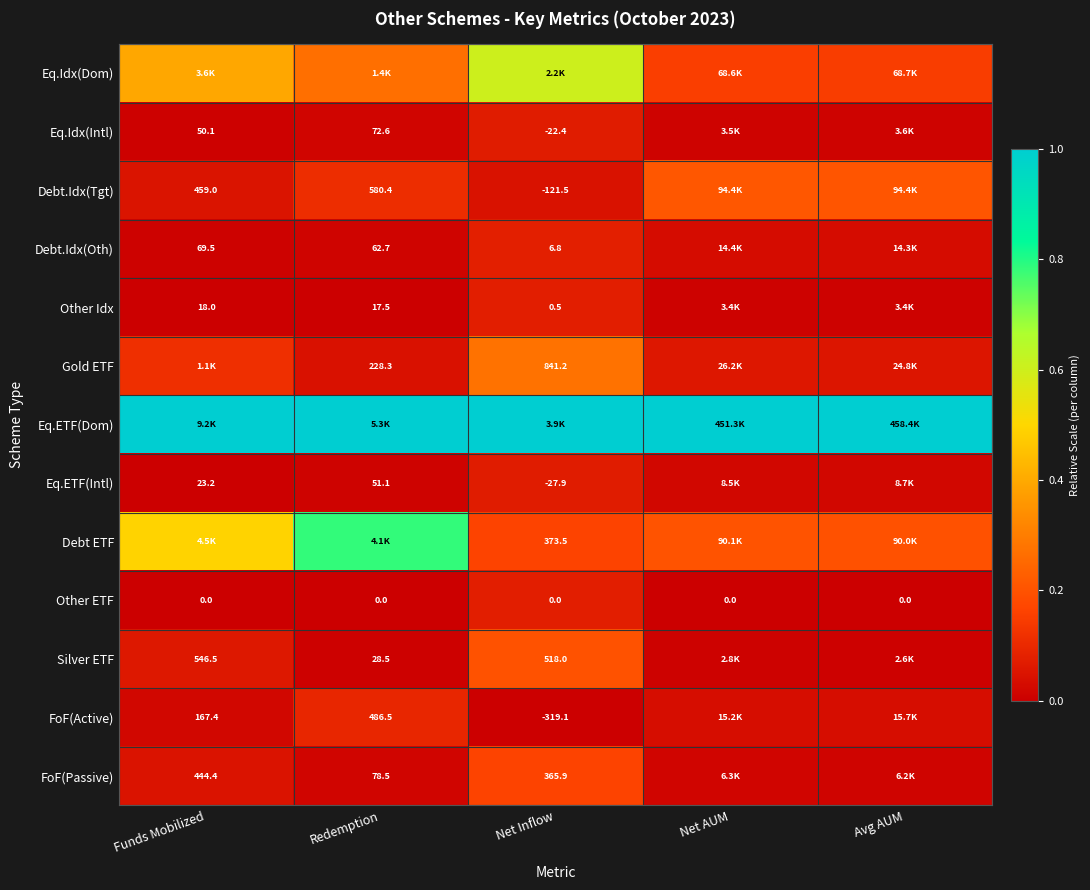

Count the number of data series in this chart.

13